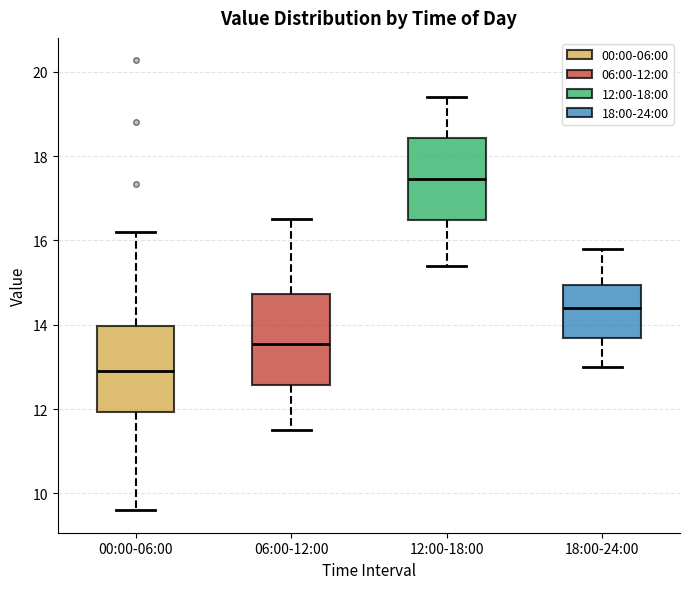

Reading left to right, read every box against the y-axis: the position of its median line, the range the box covers, and the ends of its whiskers. The values are not printed on the chart, so give them approximately, as read against the axis.

00:00-06:00: median 13.0, box 12.0 to 14.0, whiskers 9.6 to 16.2
06:00-12:00: median 13.6, box 12.6 to 14.8, whiskers 11.6 to 16.6
12:00-18:00: median 17.4, box 16.4 to 18.4, whiskers 15.4 to 19.4
18:00-24:00: median 14.4, box 13.6 to 15.0, whiskers 13.0 to 15.8